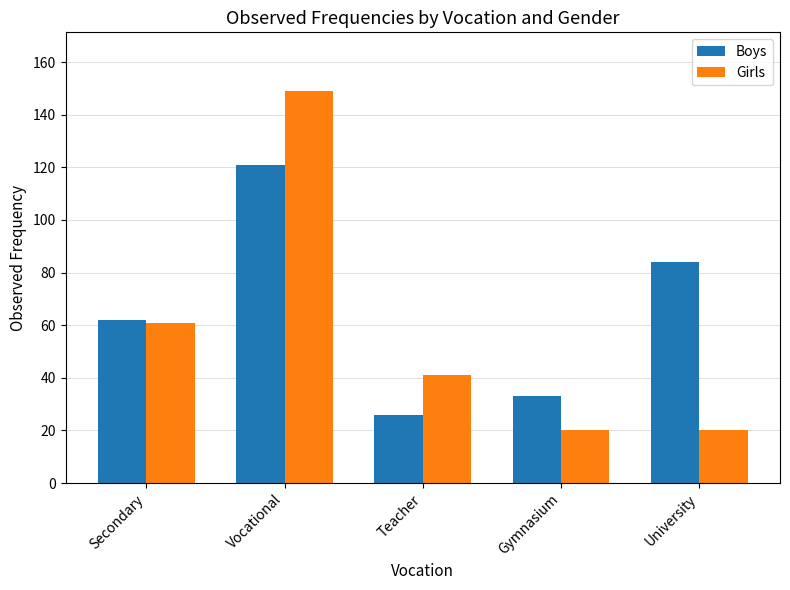

Rank the series by their maximum value, from lowest to highest.

Boys, Girls